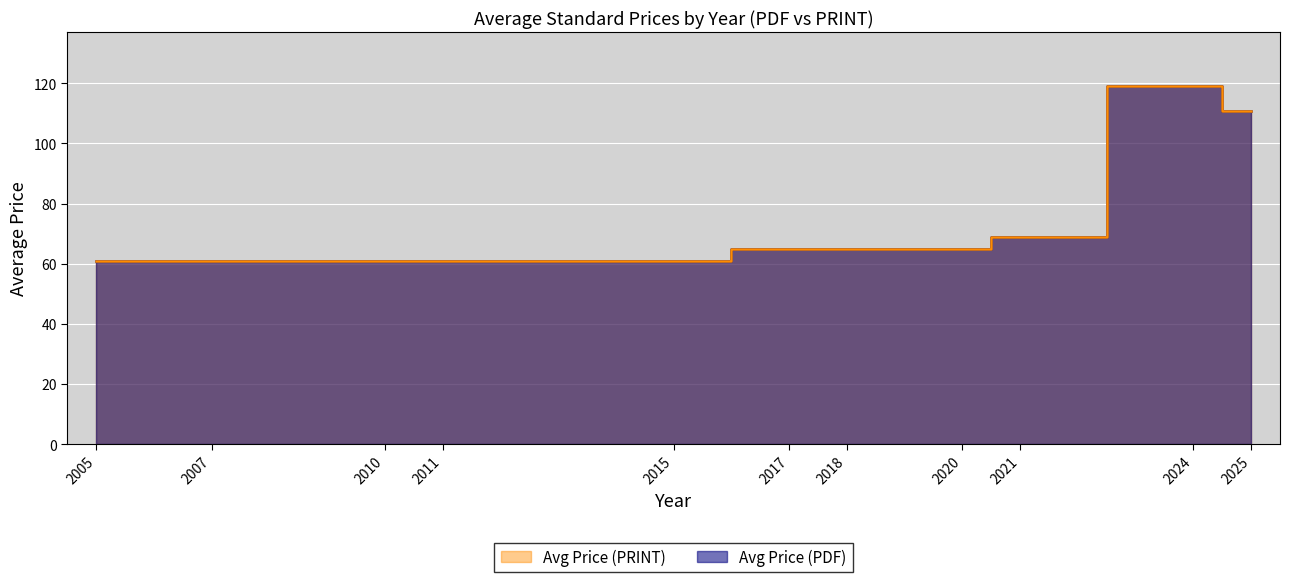

What is the minimum value shown in the chart?

61.0